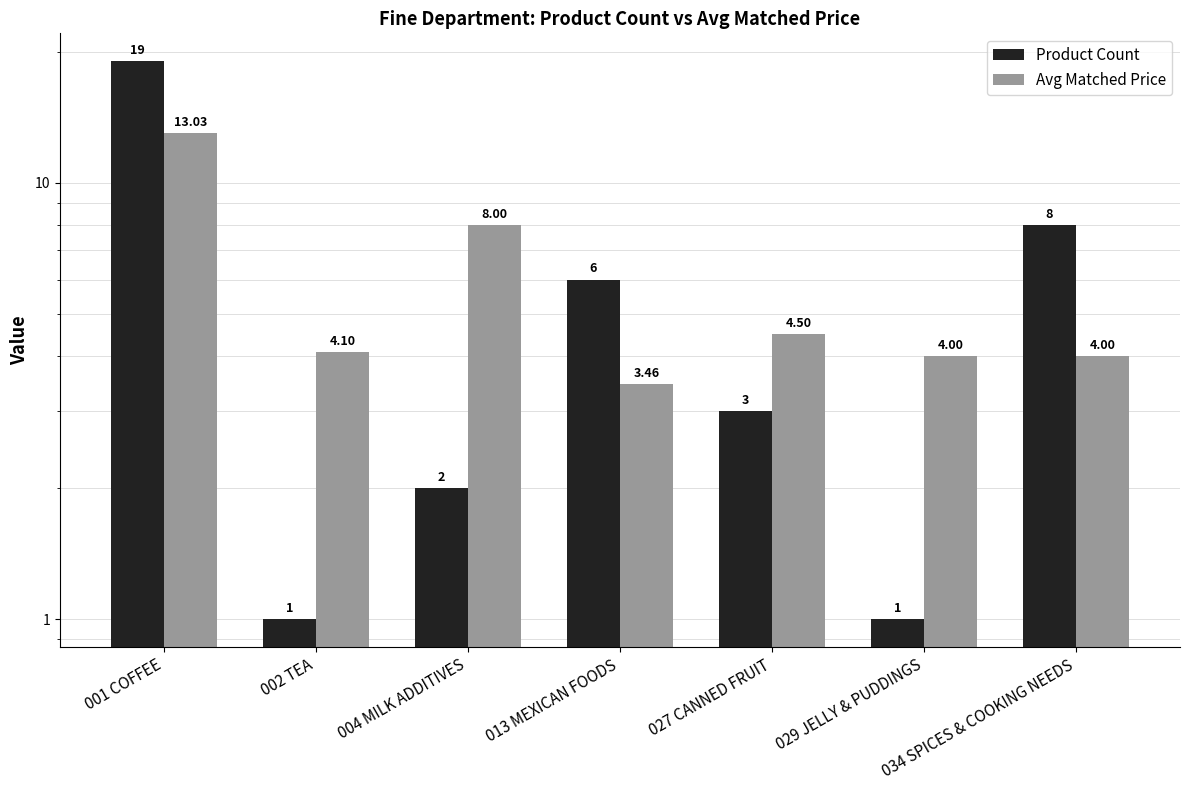

What is the label of the 5th bar from the left?

027 CANNED FRUIT